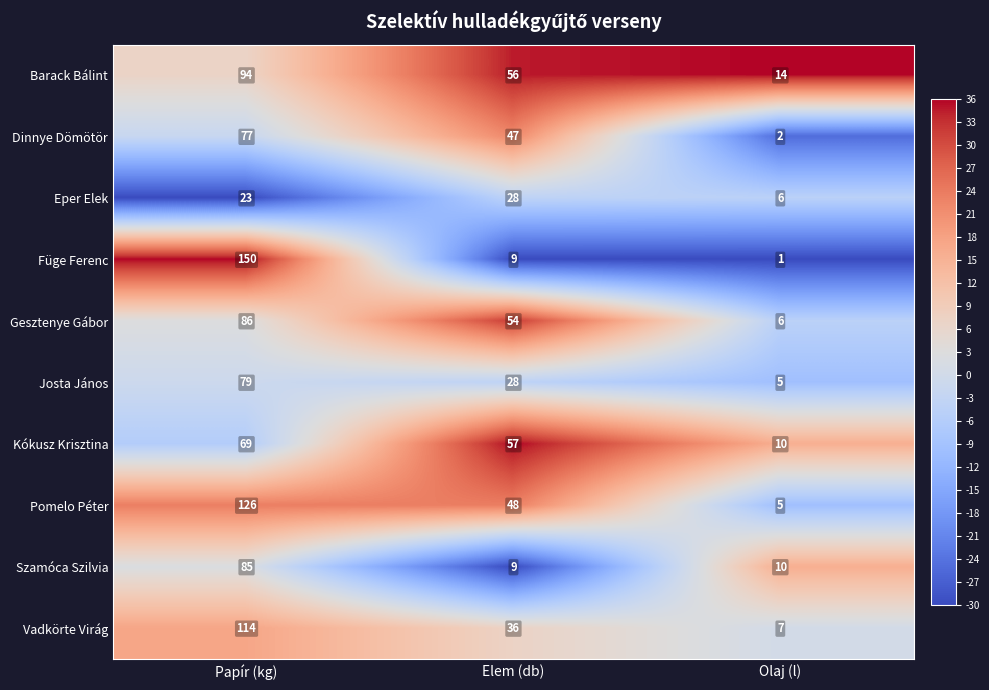

Is it true that Eper Elek equals 28 at Elem (db)?

True